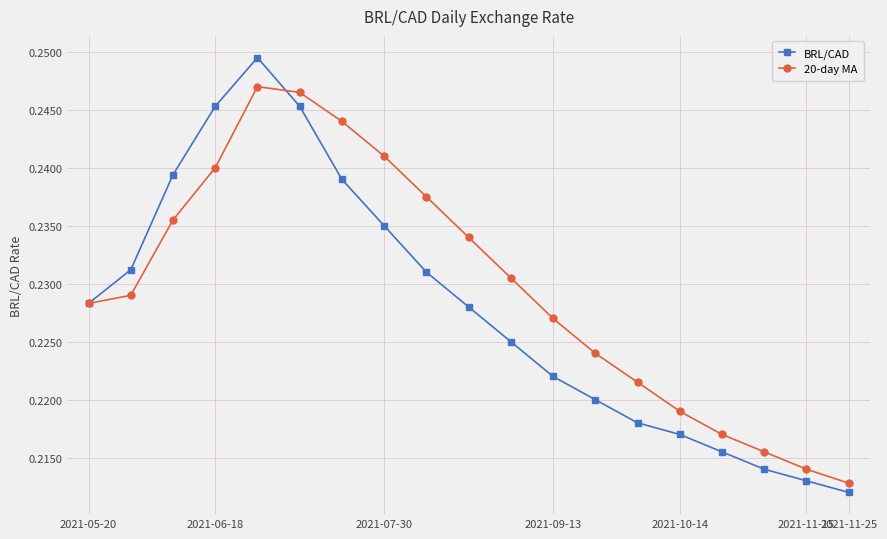

True or false: 20-day MA has more than 0 points higher than both neighbors.

True